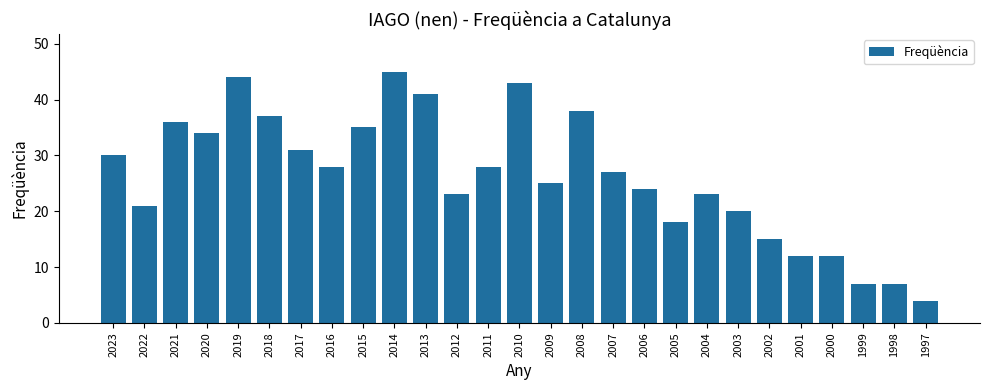

The value at 2016 is 28. True or false?

True